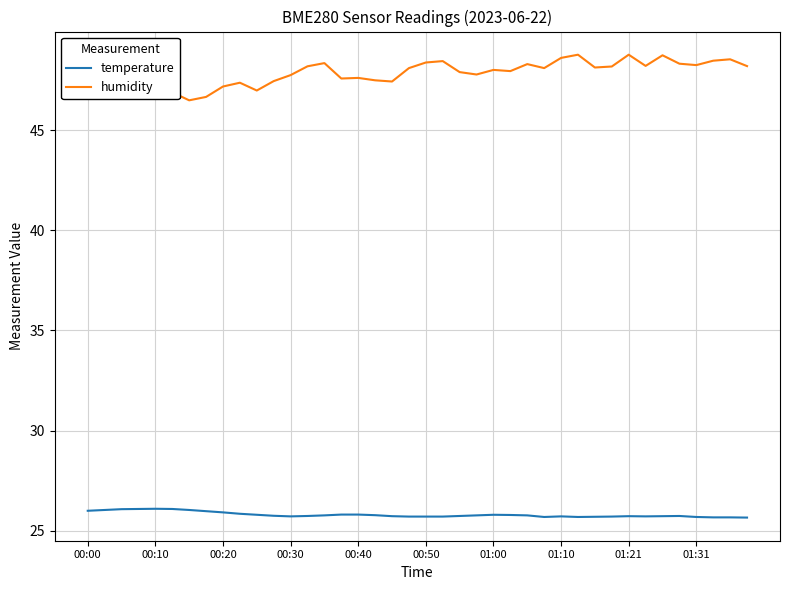

True or false: temperature and humidity intersect in this chart.

False